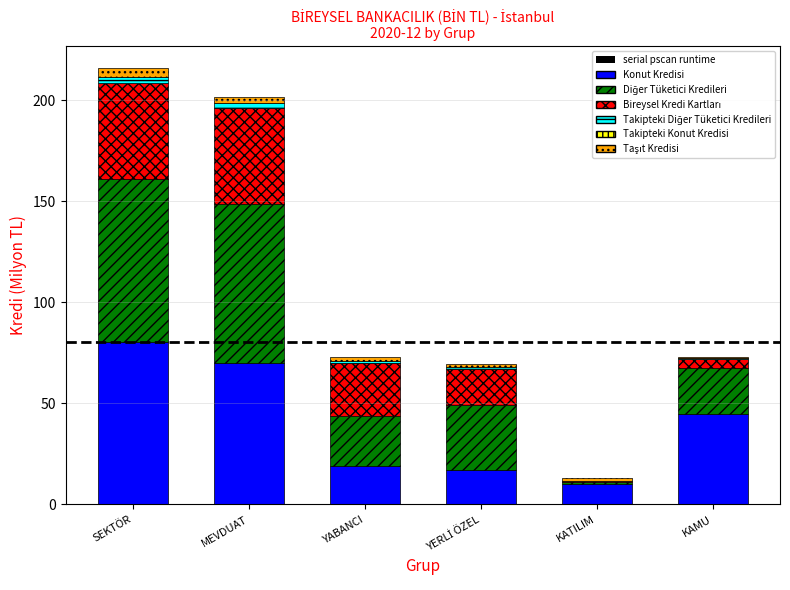

Are the bars grouped side by side (vs. stacked)?

No